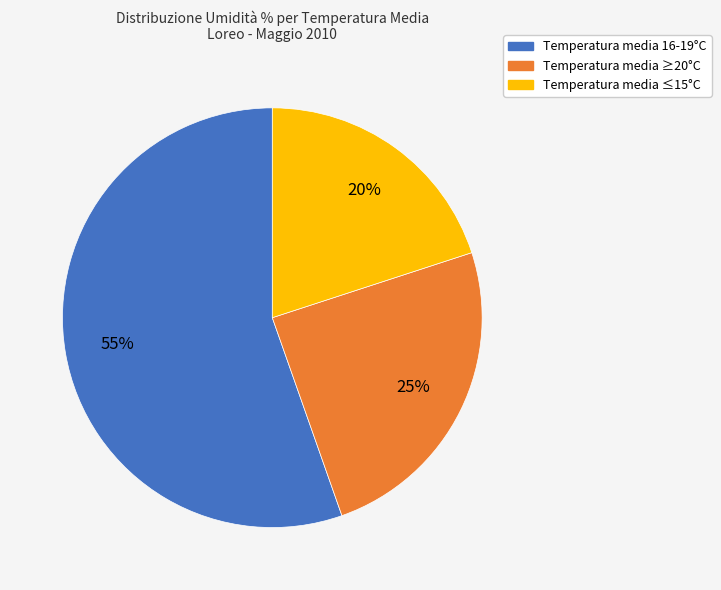

To the nearest percent, what is the average slice percentage?

33%